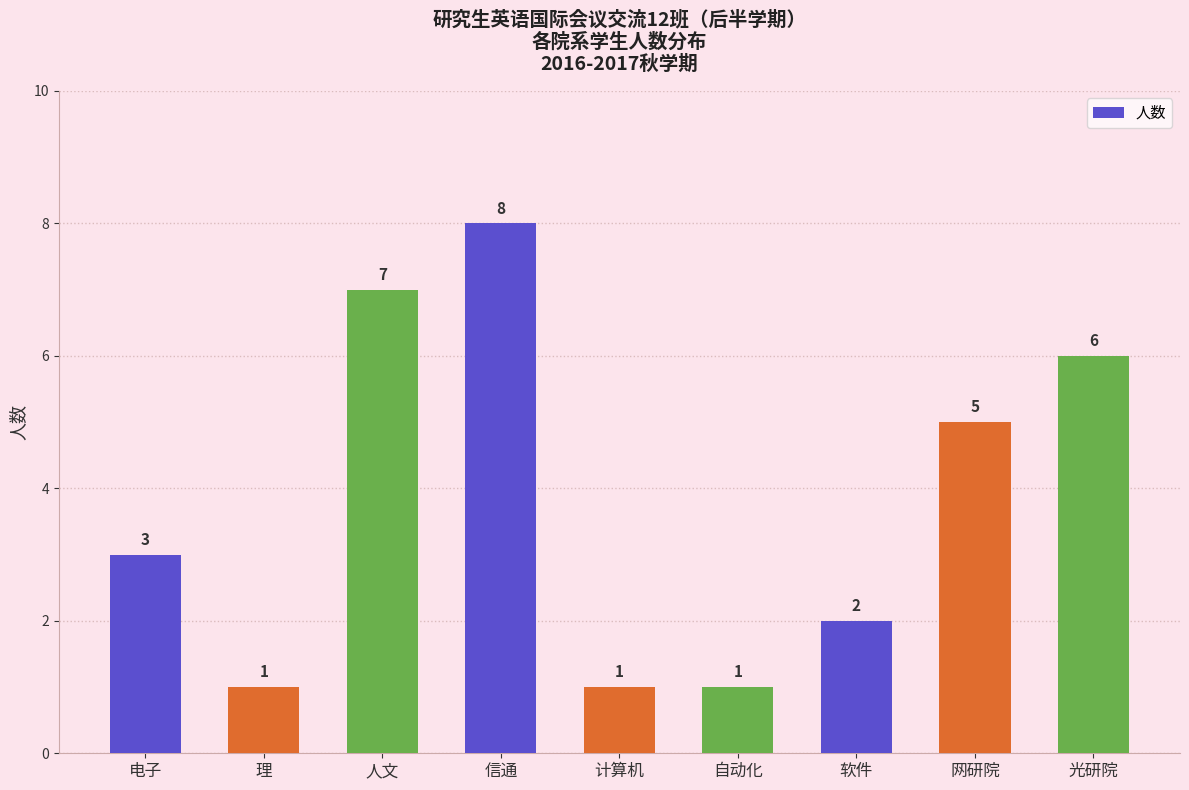

The chart shows a value of 4 at 软件. True or false?

False